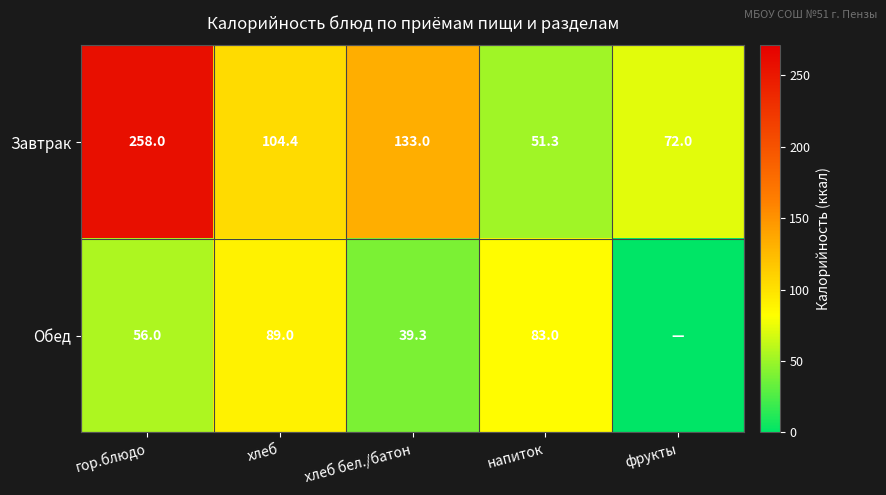

Which has a higher value, хлеб бел./батон or хлеб?

хлеб бел./батон